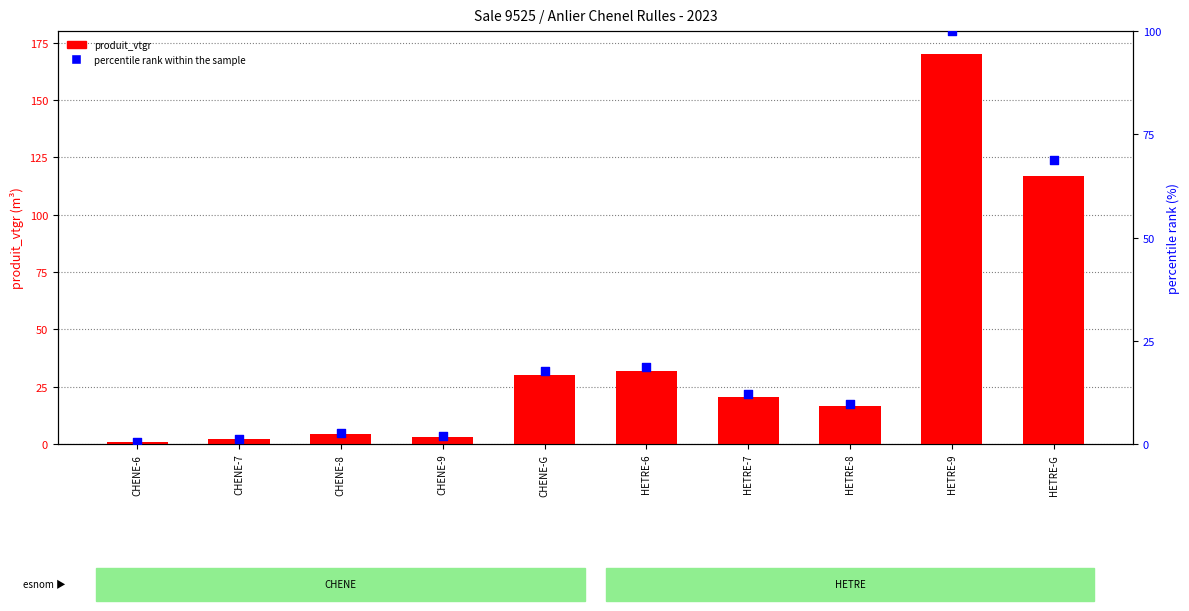

What are all the series names shown in the legend?

produit_vtgr, percentile rank within the sample